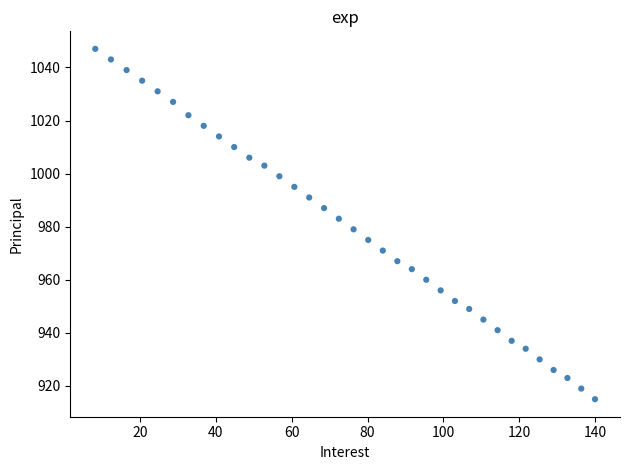

What is the range of Y values (max minus min)?

132